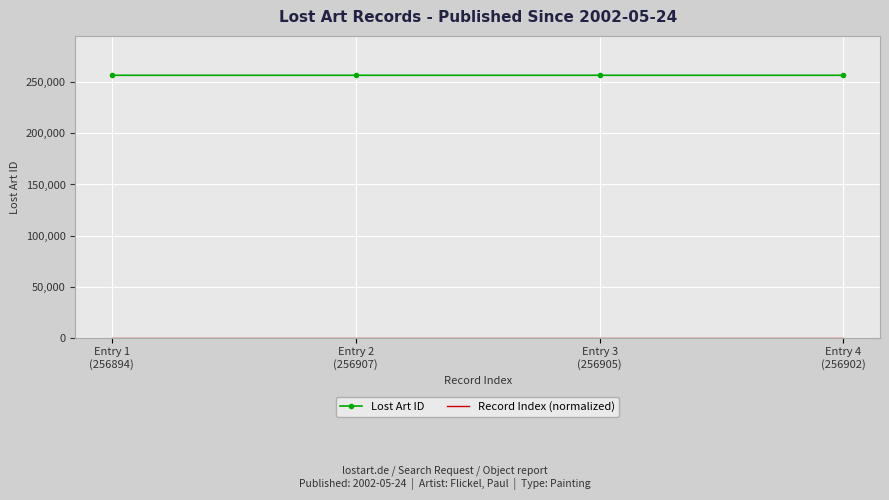

What is the sum of the Lost Art ID values at Entry 2
(256907) and Entry 4
(256902)?

513809